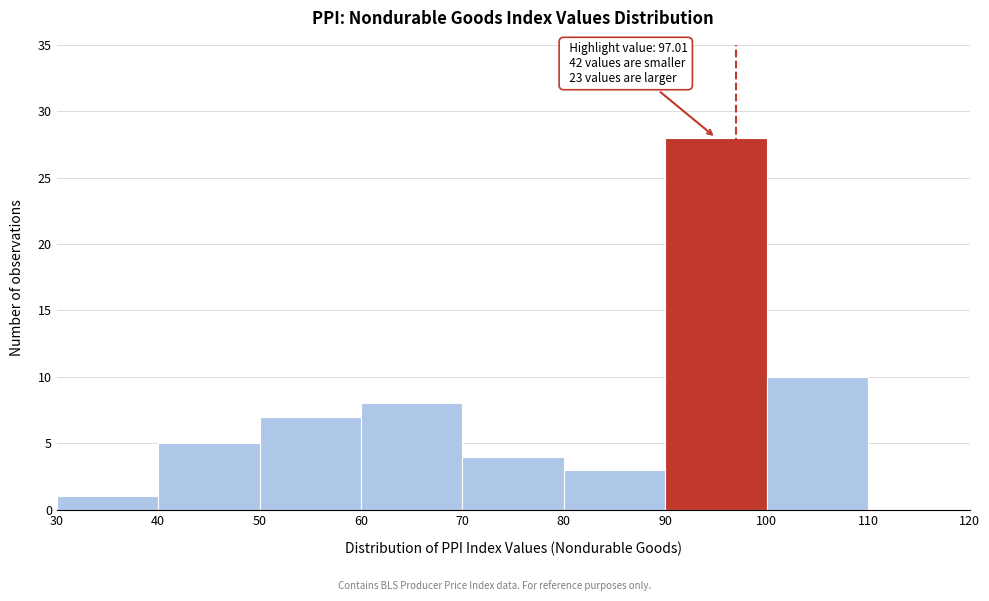

Which range on the x-axis has the tallest bar?

90 to 100